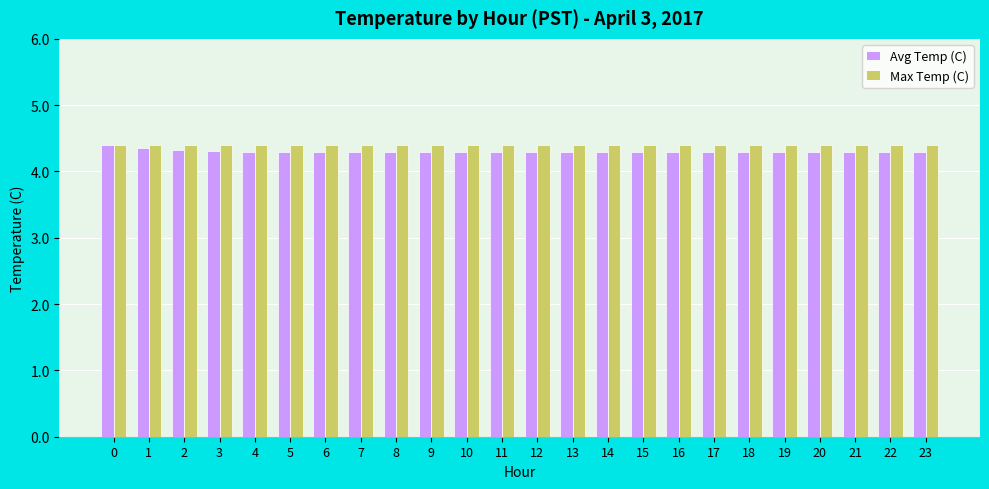

Which series has the largest total across all categories?

Max Temp (C)